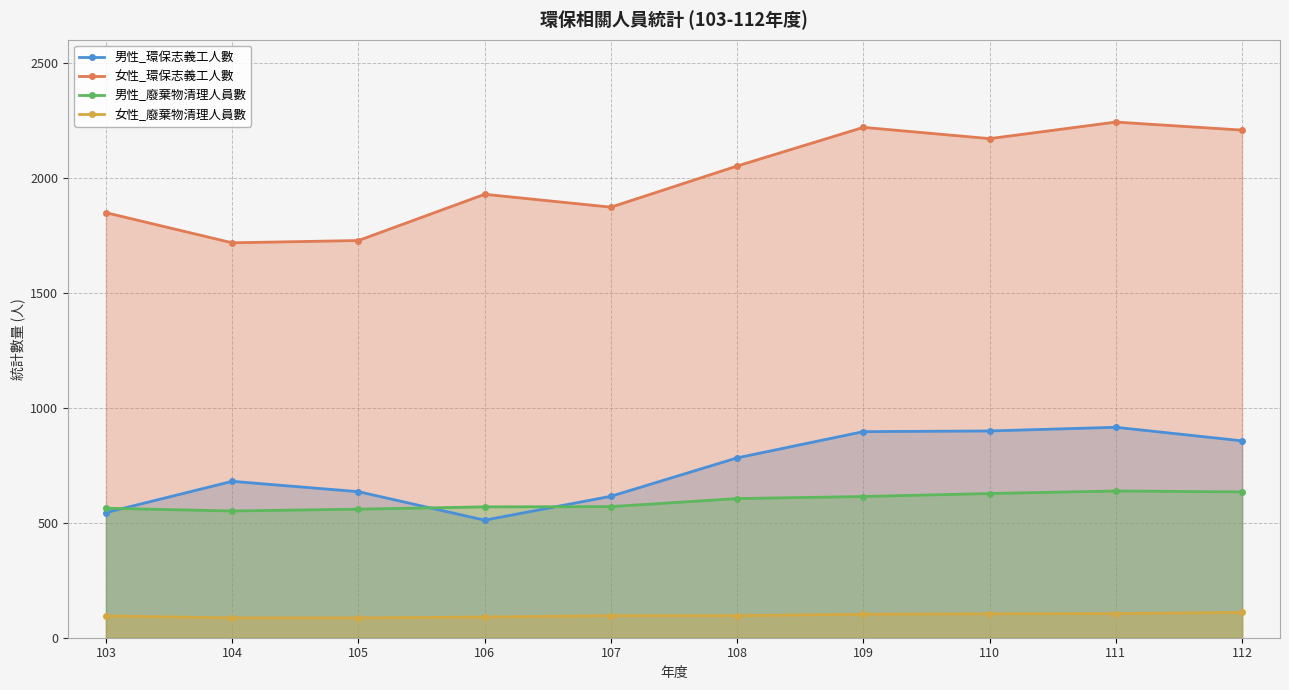

What is the difference between the maximum and minimum values in the 女性_廢棄物清理人員數 series?

24